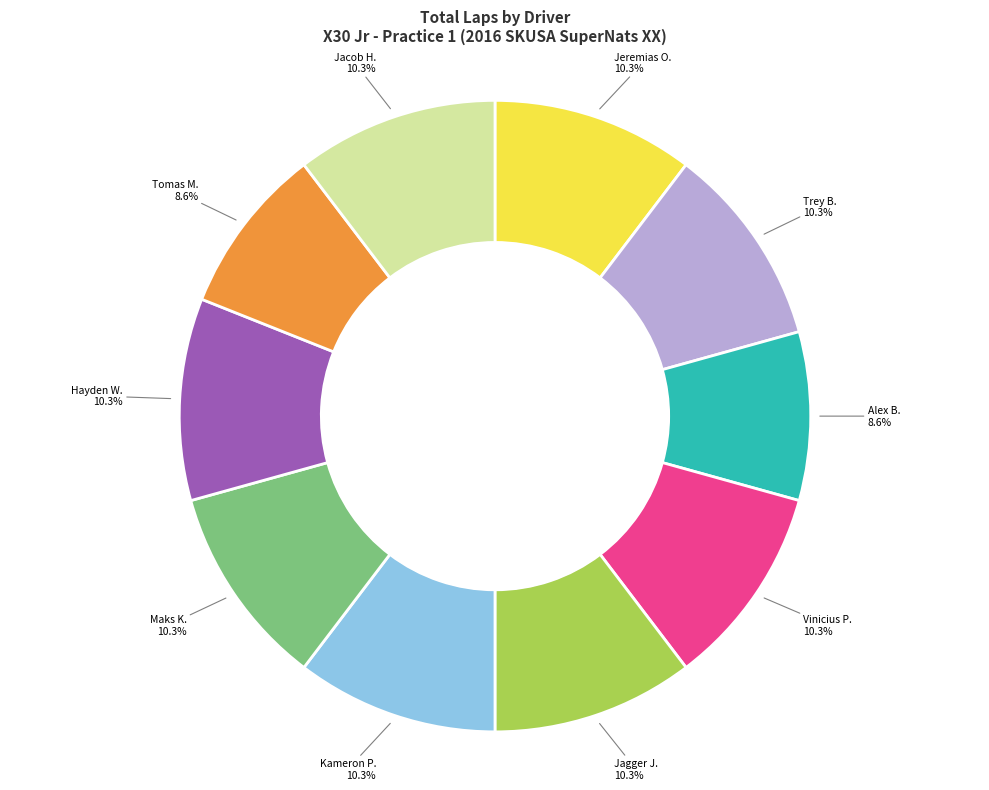

Does any single category account for the majority?

No